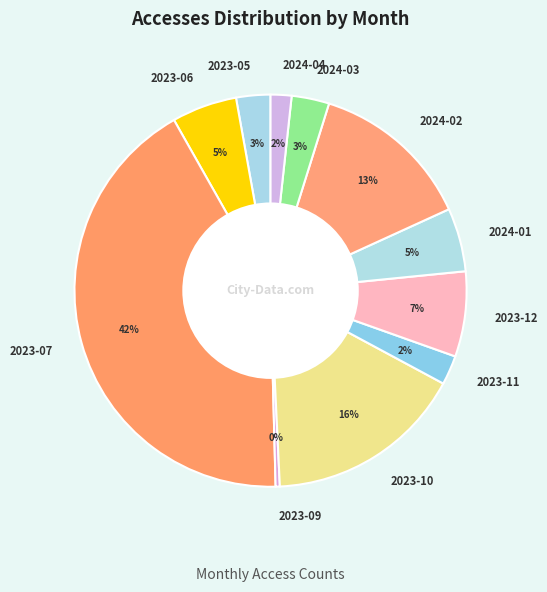

To the nearest percent, what is the difference between the 2024-02 and 2024-01 slice percentages?

8%